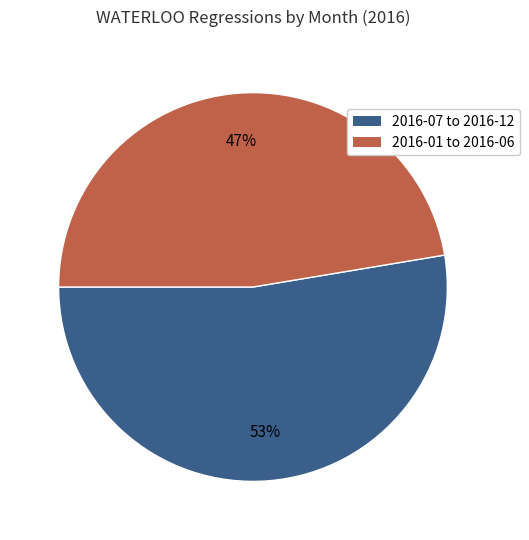

To the nearest percent, what is the average slice percentage?

50%